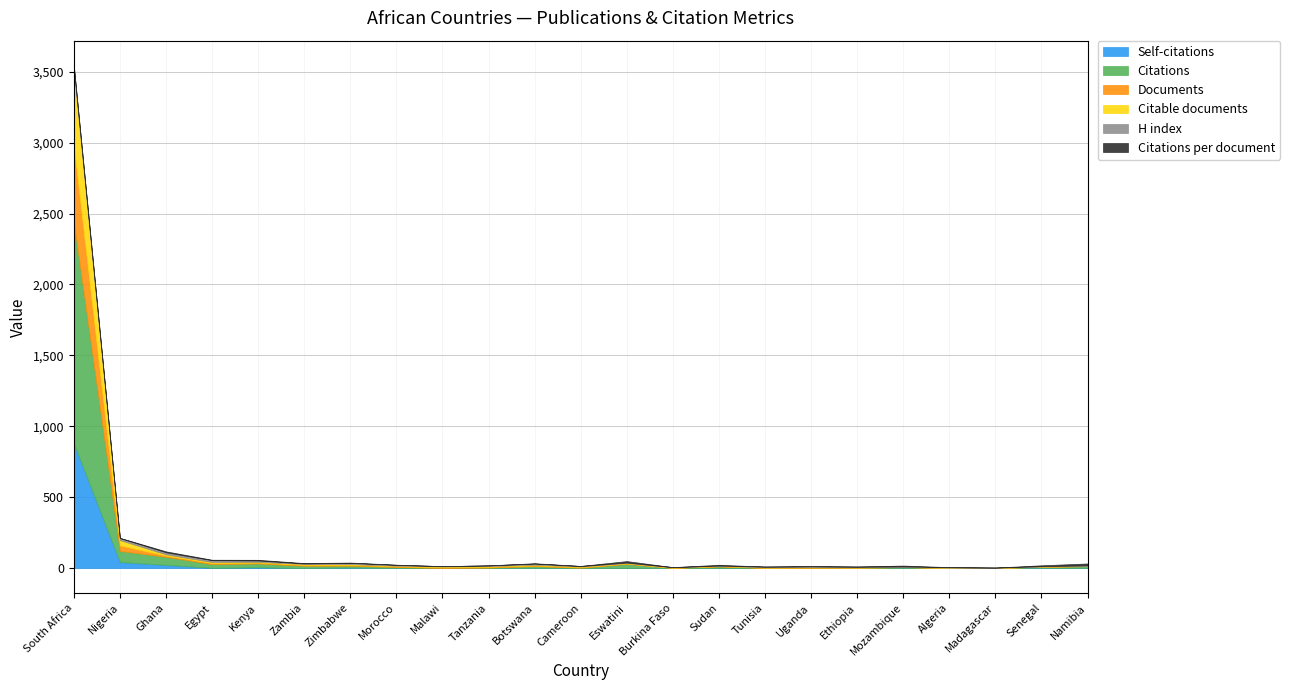

How many interior local valleys does the Citations per document series have?

6